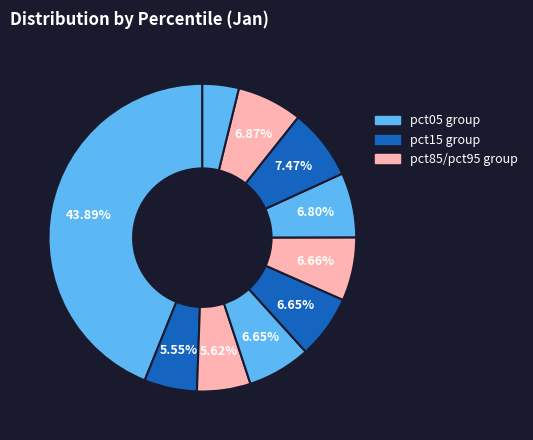

How many slices are in this pie chart?

10